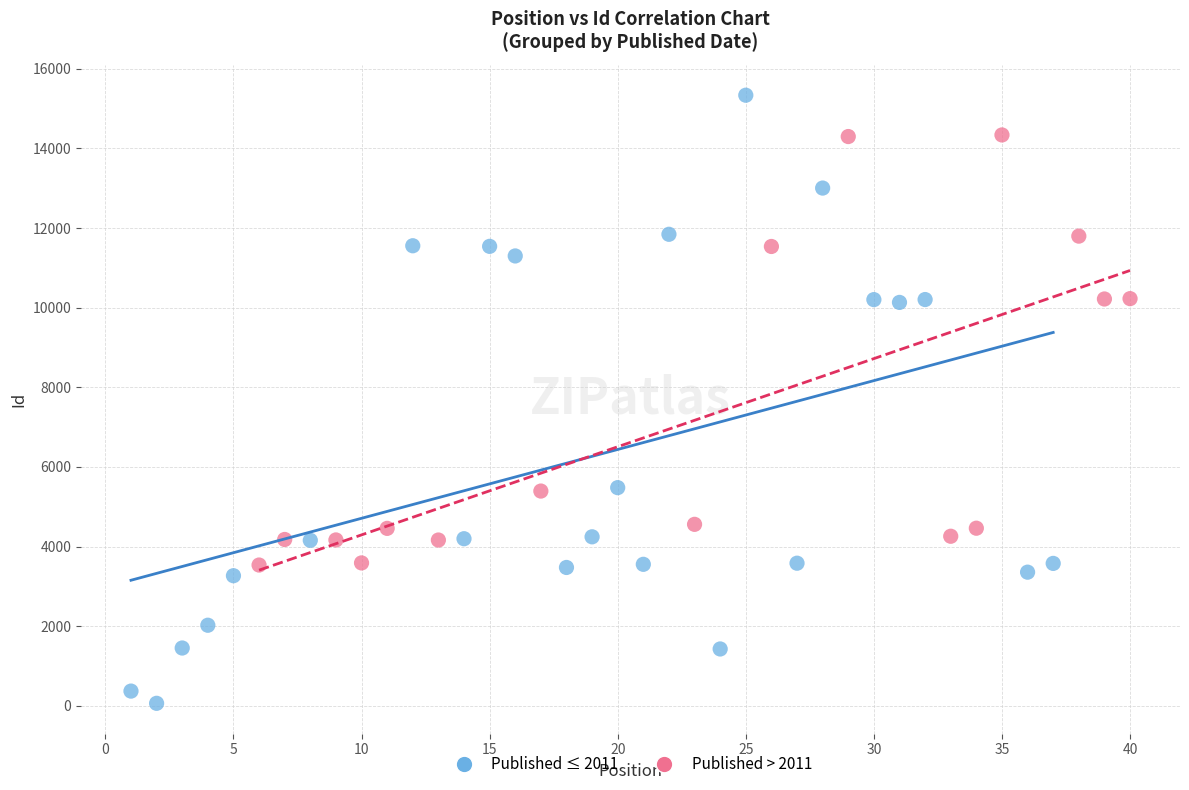

Which series contains the lowest Y value?

Published ≤ 2011